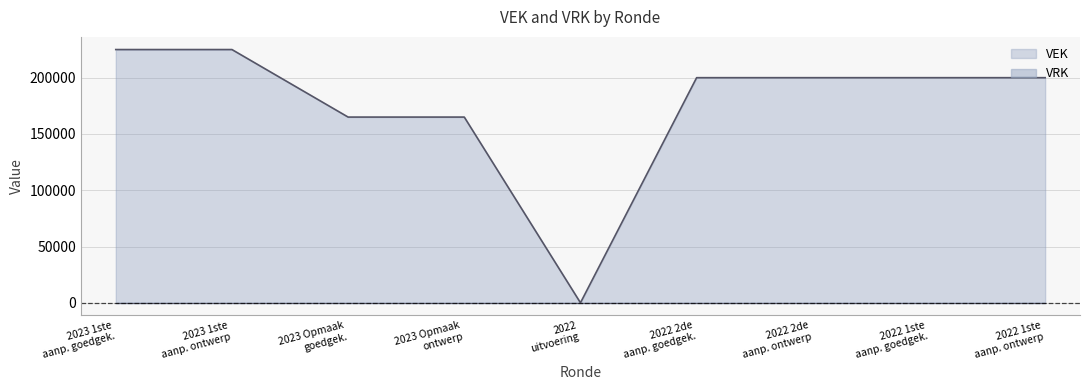

What is the greatest value displayed?

225000